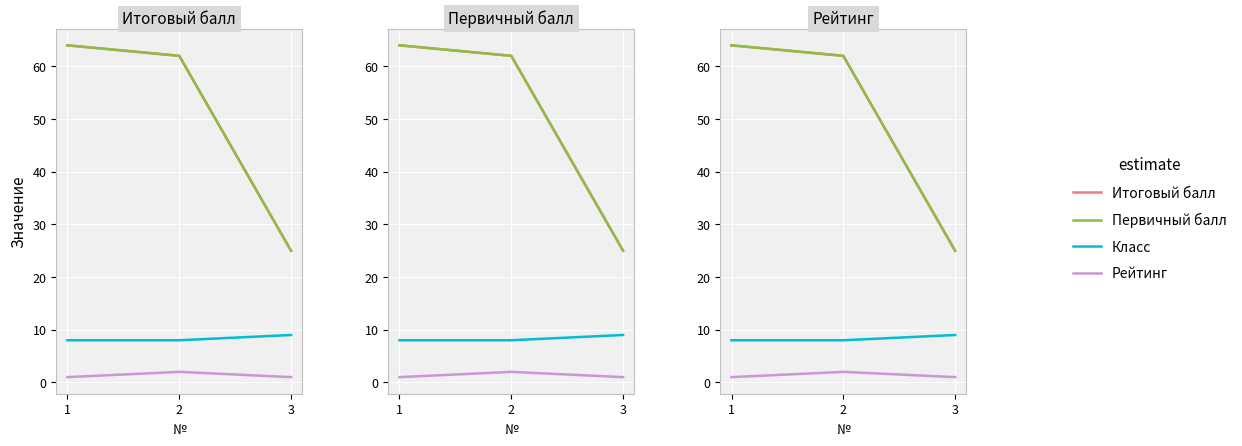

What is the spread (max minus min) of values at 2?

60